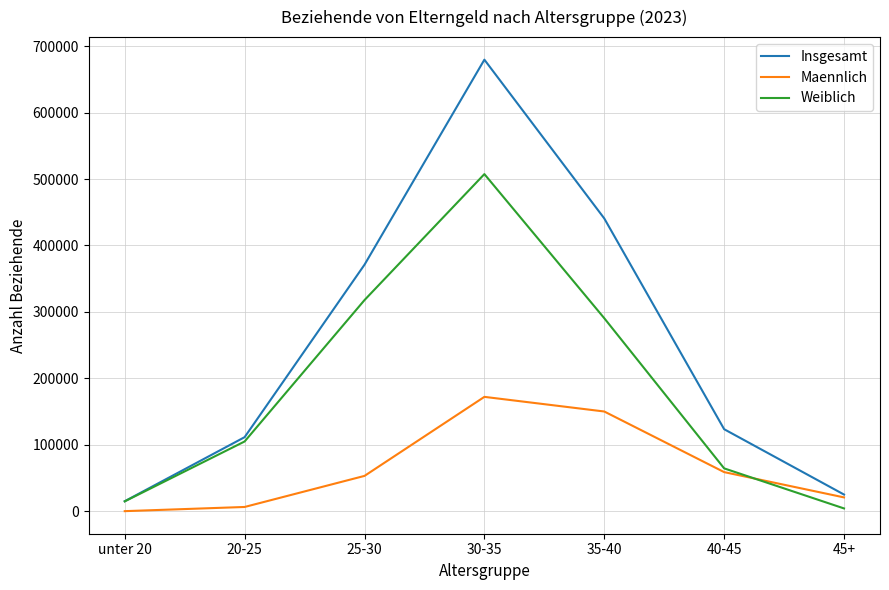

Rank the series at 35-40 from lowest to highest value.

Maennlich, Weiblich, Insgesamt